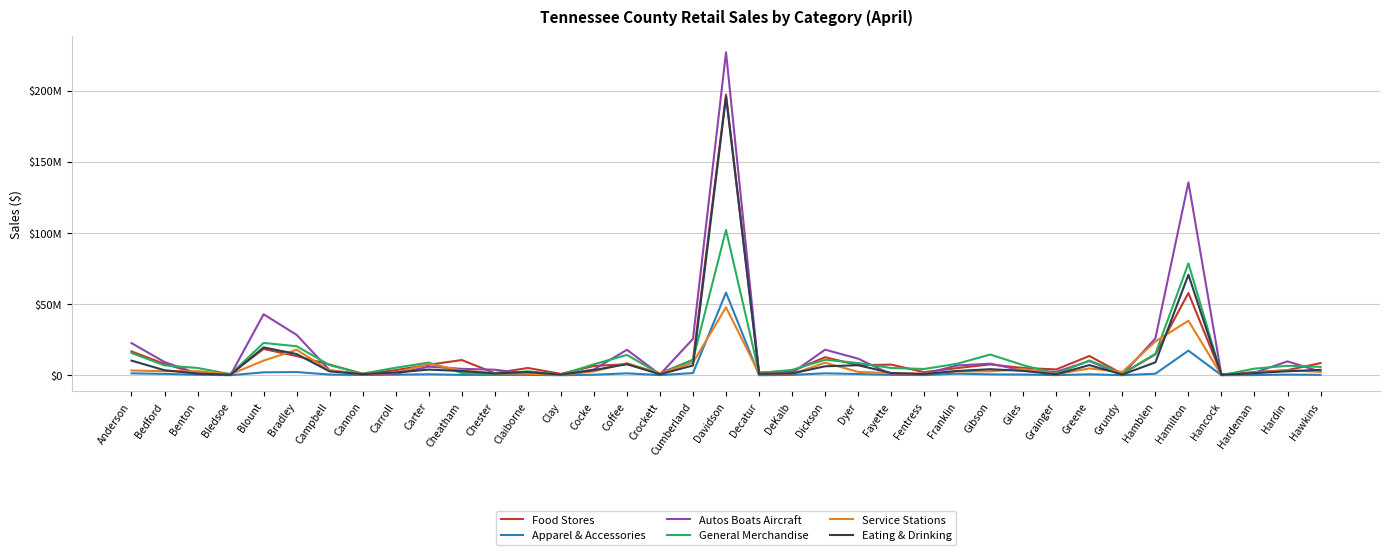

True or false: Autos Boats Aircraft has a value of 15545176 at Hamblen.

False